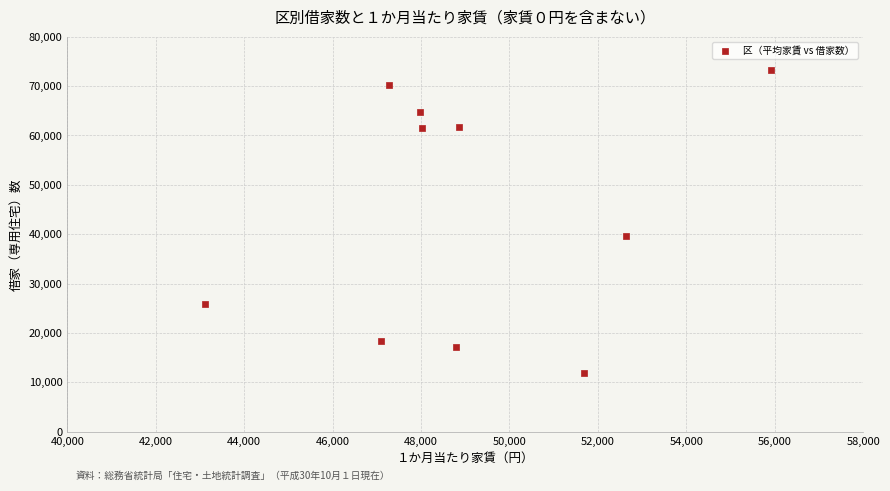

What Y value in the scatter plot is closest to 42580?

39620